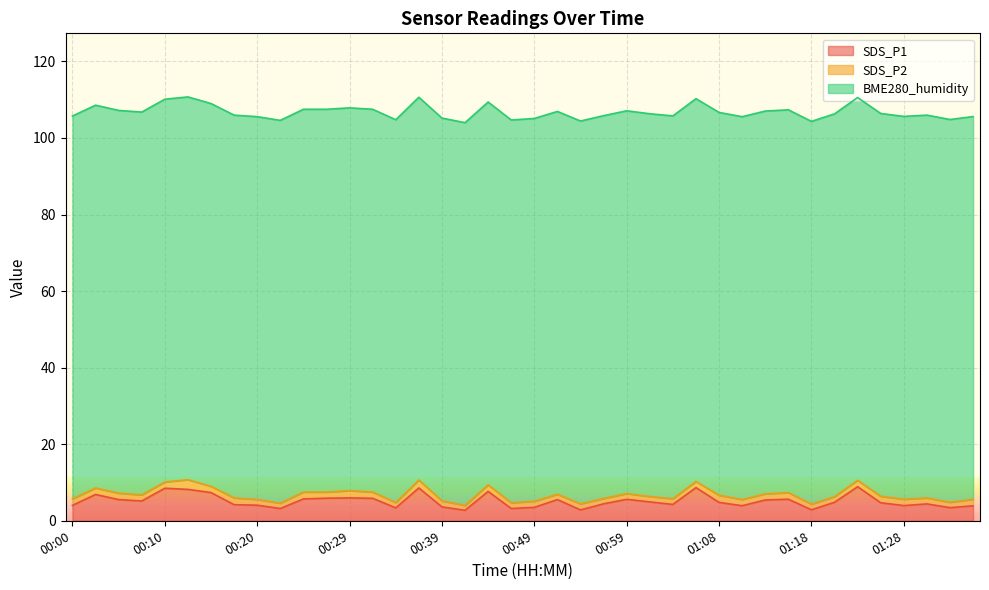

What is the maximum value shown in the chart?

100.0